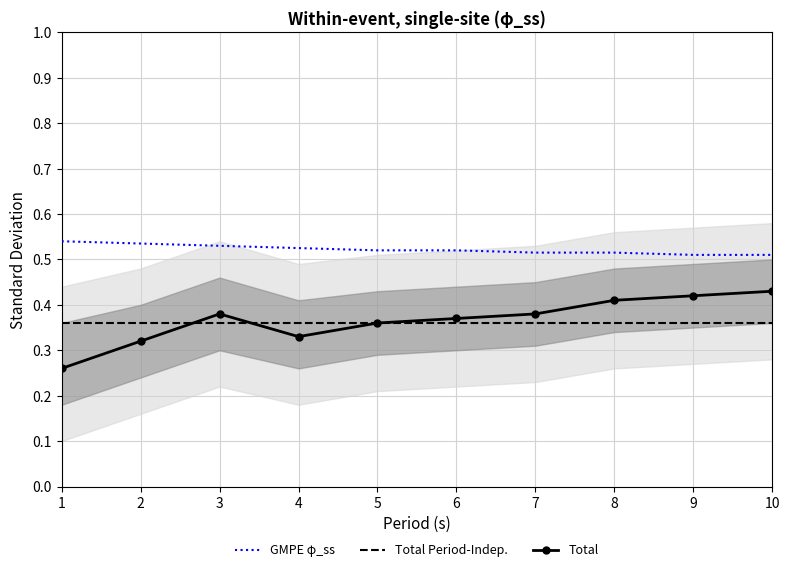

How many interior local valleys does the Total series have?

1